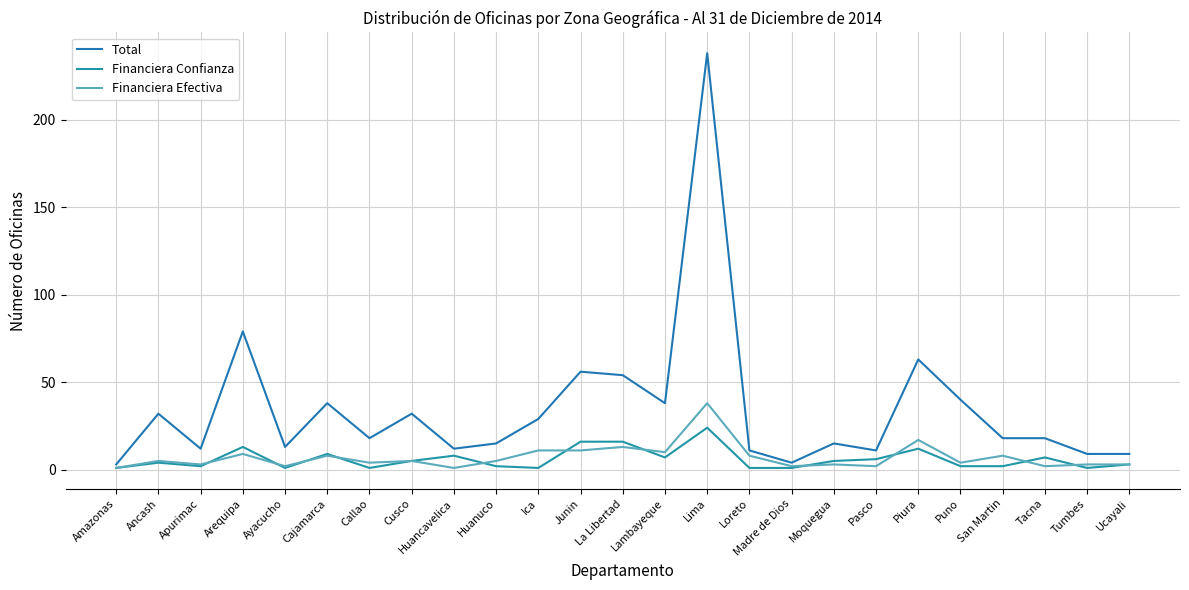

How many lines are shown in the chart?

3